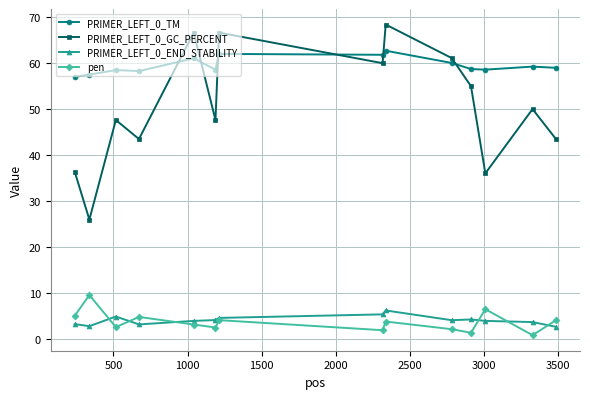

True or false: pen and PRIMER_LEFT_0_TM cross at least once.

False